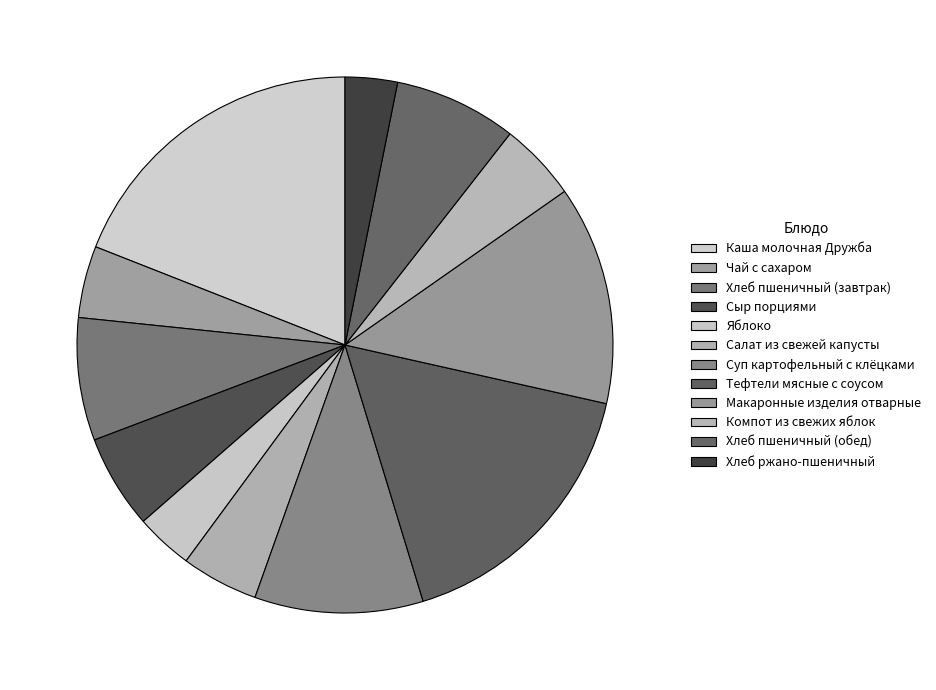

Count the number of slices in the pie.

12